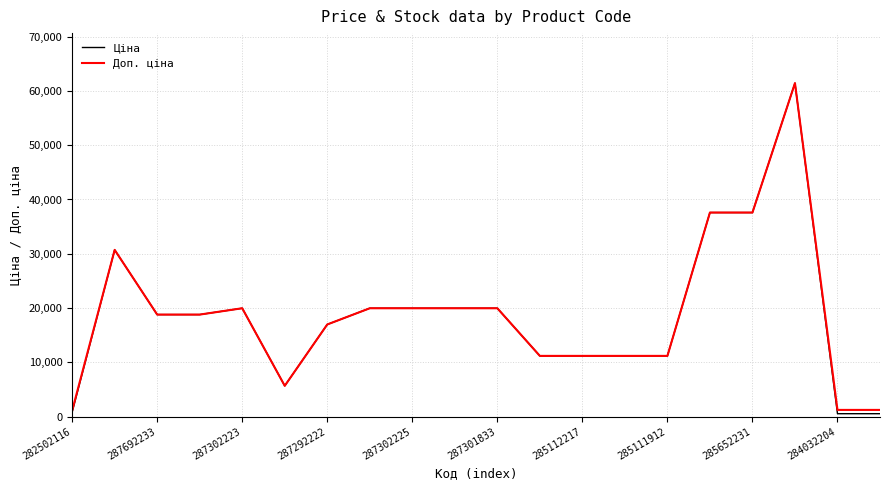

Which series has the largest range (max minus min)?

Ціна